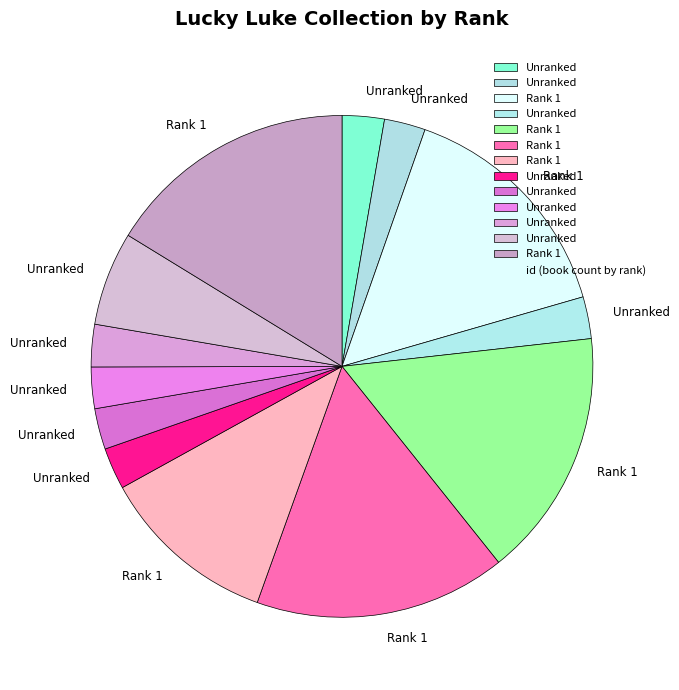

Rank the categories by value from highest to lowest.

1, 1, 1, 1, 1, -, -, -, -, -, -, -, -